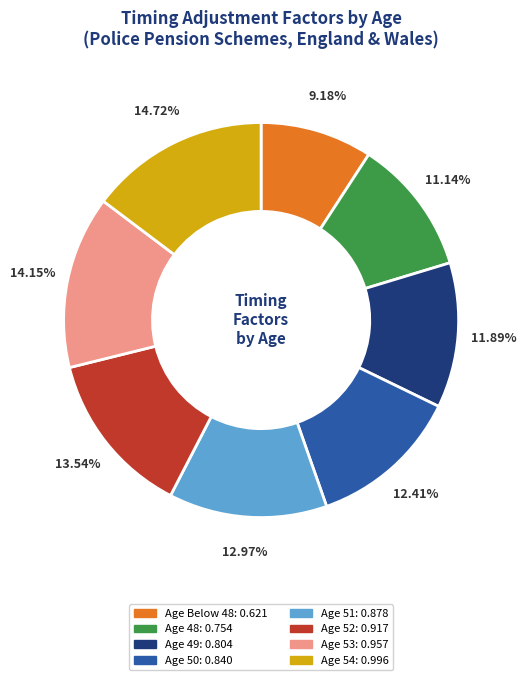

Does any single category account for the majority?

No